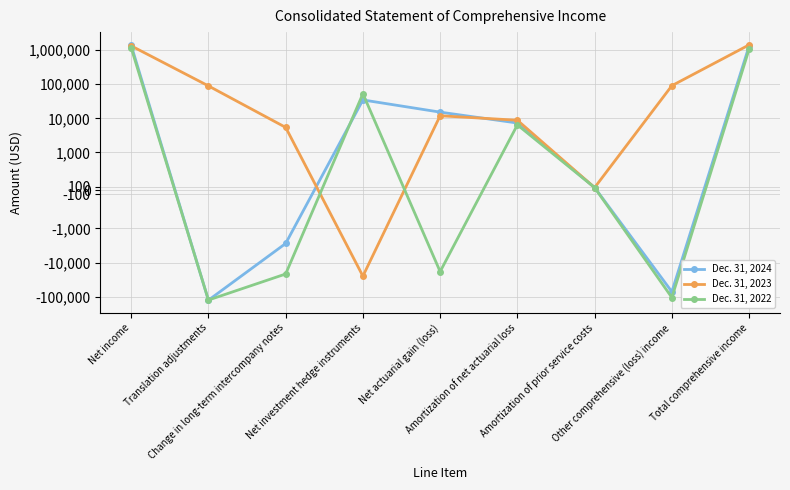

The Dec. 31, 2024 series shows 15145 at Net actuarial gain (loss). True or false?

True